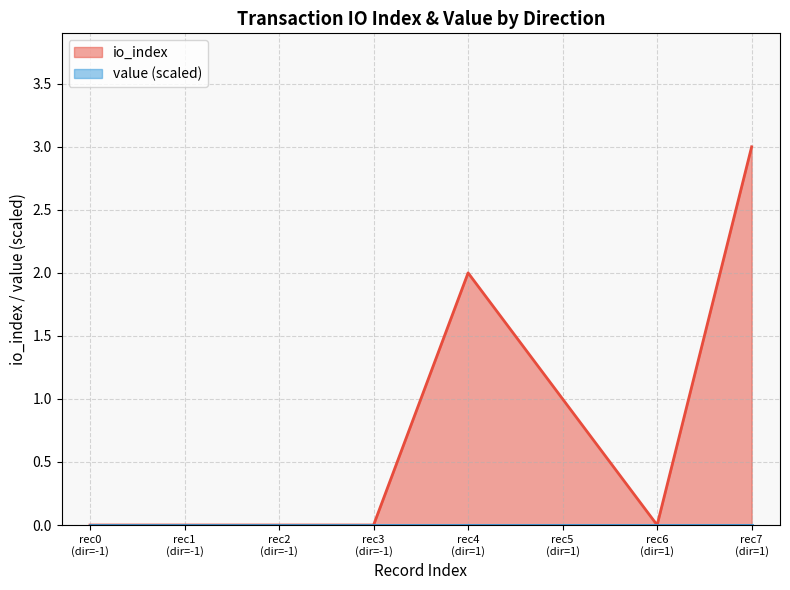

Which series has the largest total across all categories?

io_index